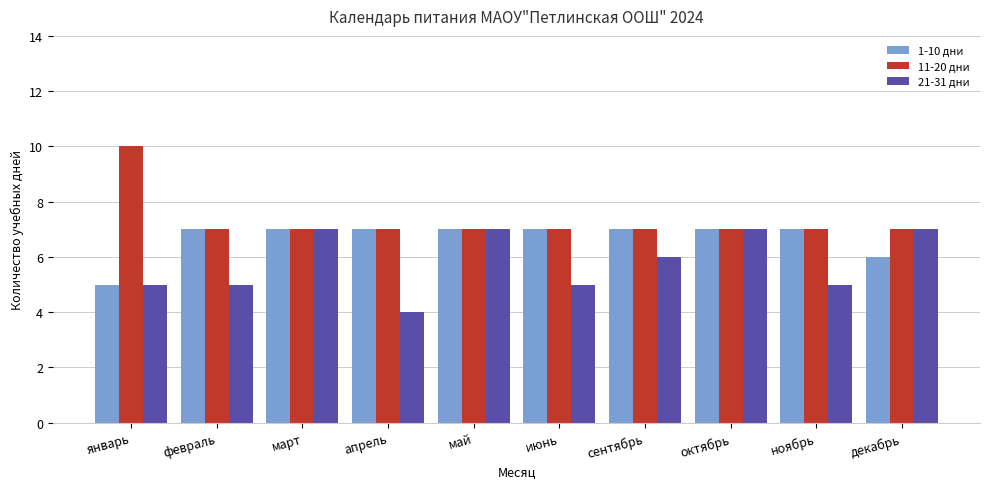

The 11-20 дни series shows 12 at февраль. True or false?

False